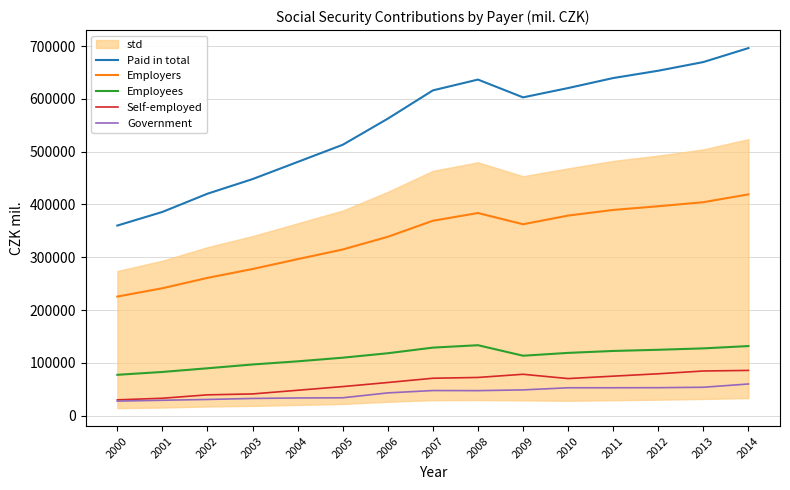

True or false: Government has more than 1 interior local peaks.

False